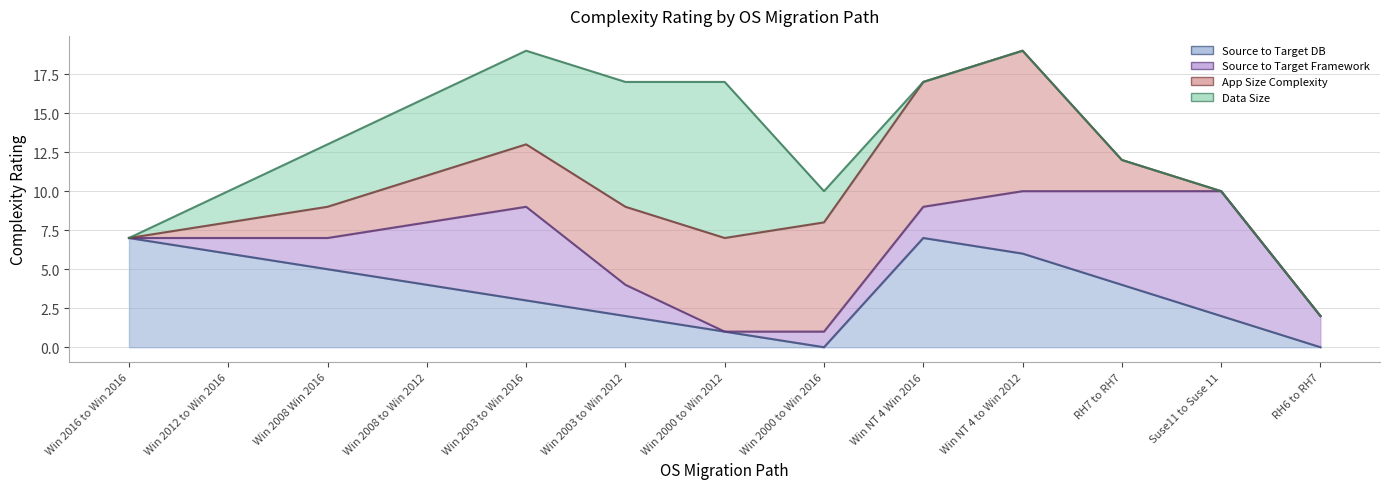

Which series has the largest range (max minus min)?

Data Size